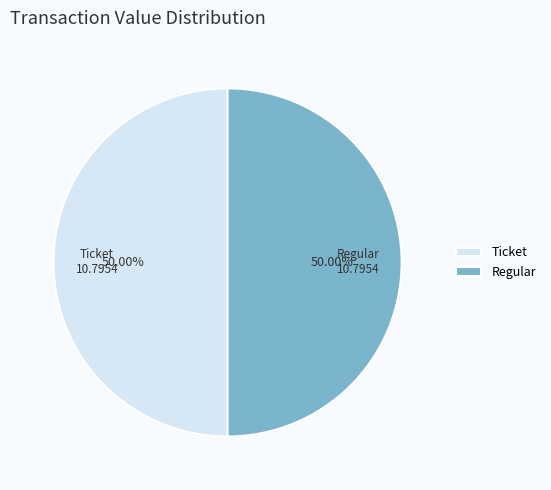

Is it true that Ticket is 11% of the pie?

False